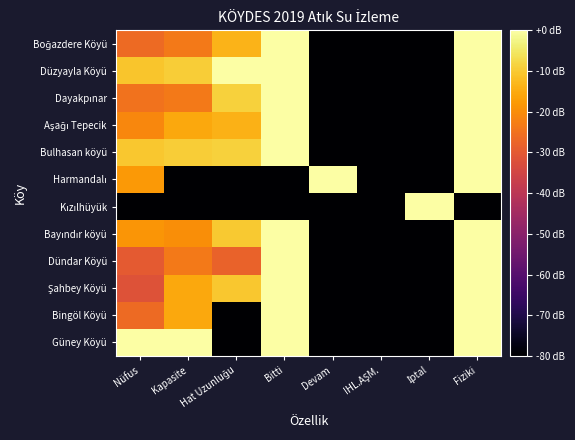

Which has a higher value, İptal or Kapasite?

Kapasite